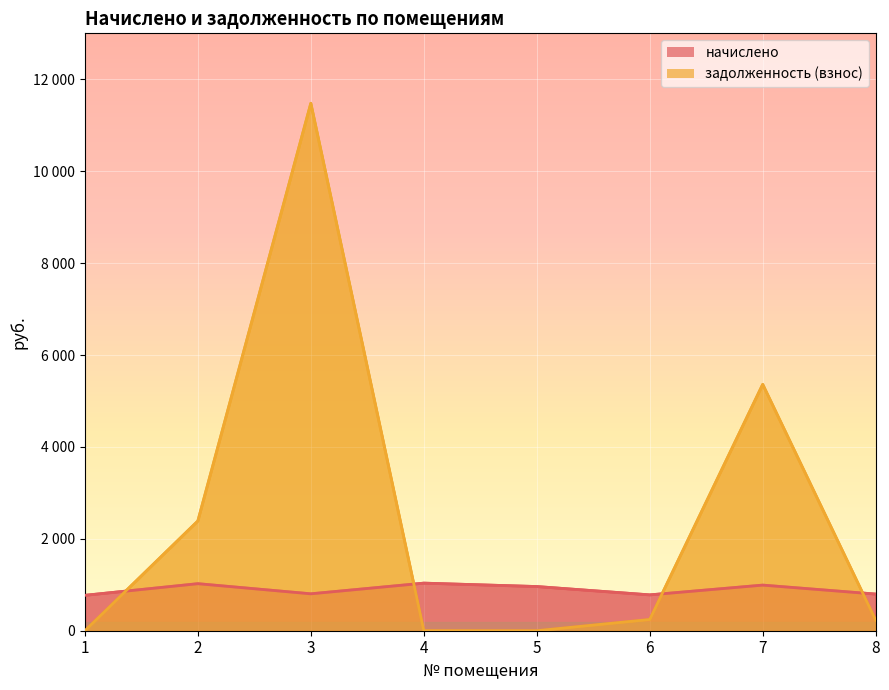

How many interior local valleys does the начислено series have?

2